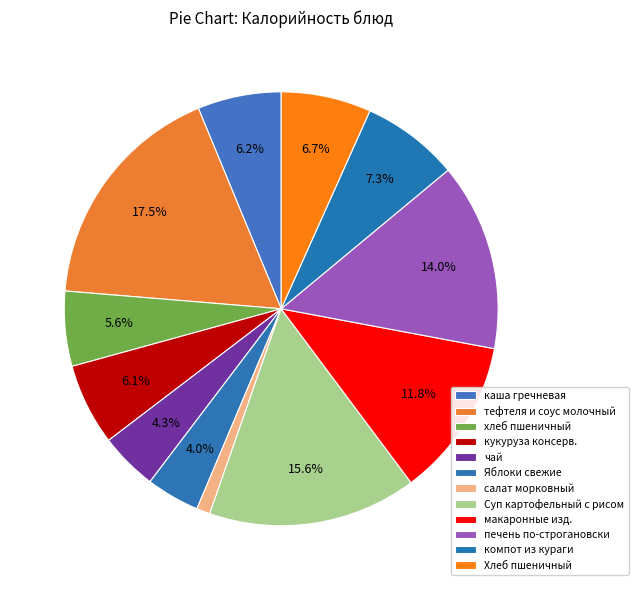

To the nearest percent, what is the difference between the largest and smallest slice percentages?

16%